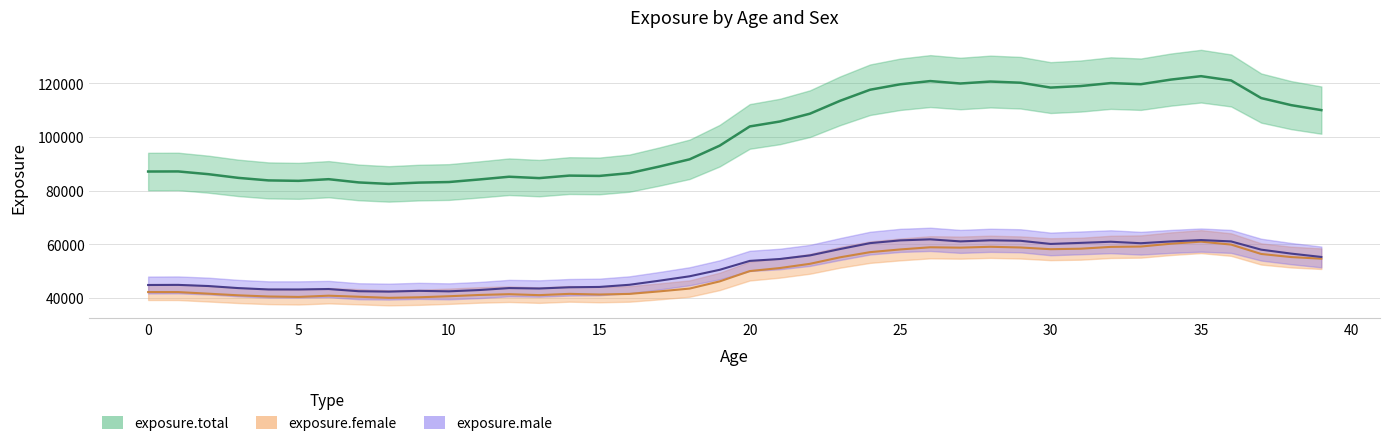

What is the total value across all series at 16?

173026.9